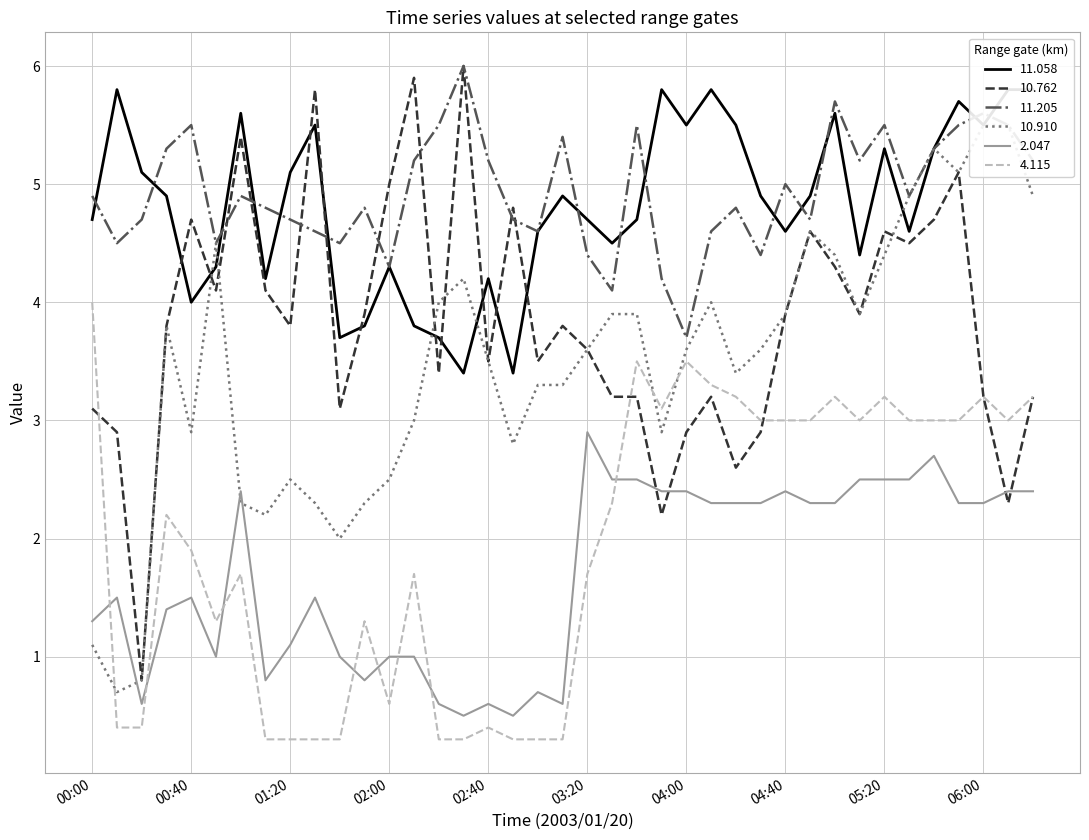

True or false: 4.115 has a value of 0.3 at 02:50.

True